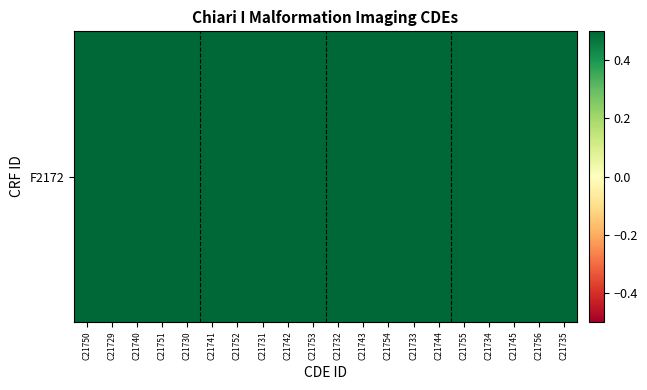

The chart shows a value of 1.6 at C21744. True or false?

False